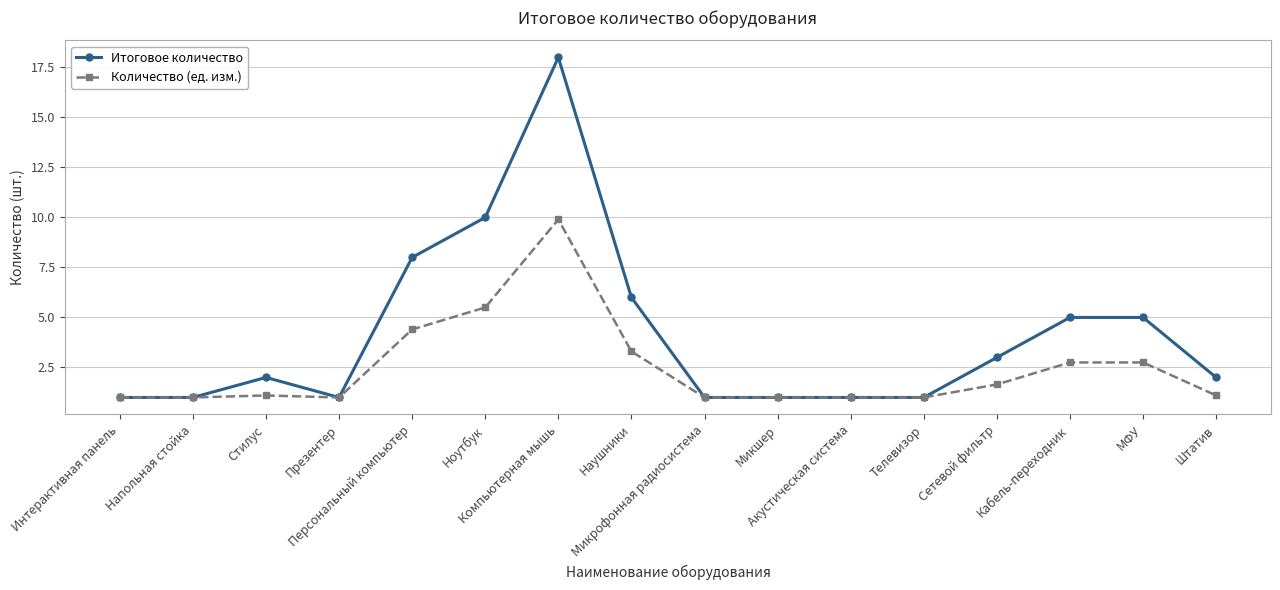

What is the difference between the maximum and minimum values in the Количество (ед. изм.) series?

8.9